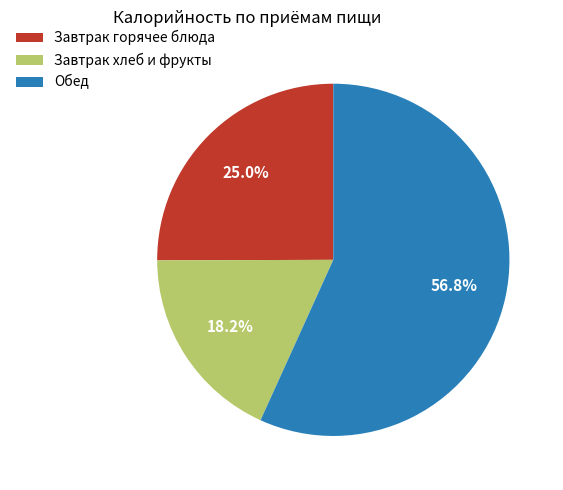

How many slices are in this pie chart?

3